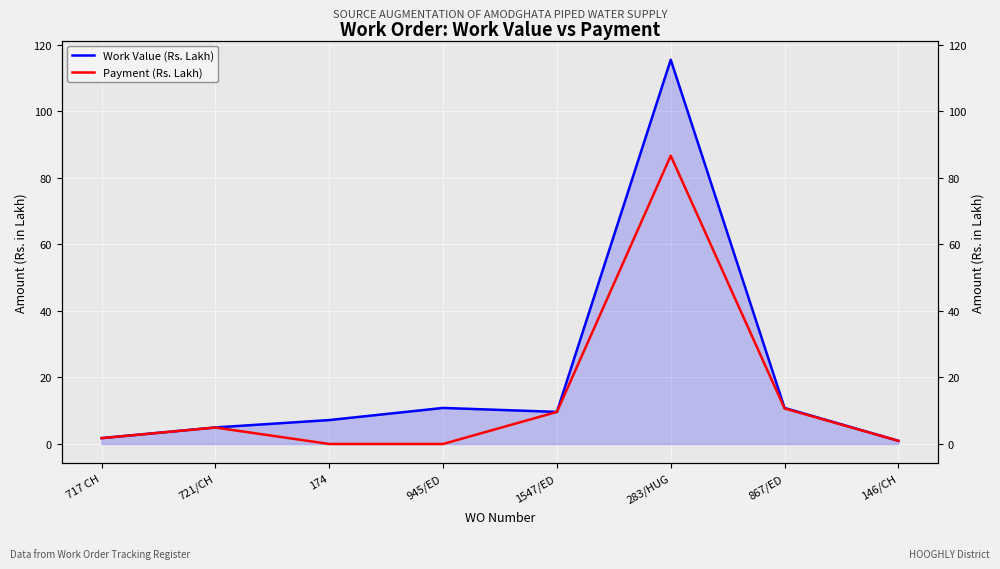

What is the difference between the maximum and minimum values in the Work Value (Rs. Lakh) series?

114.5